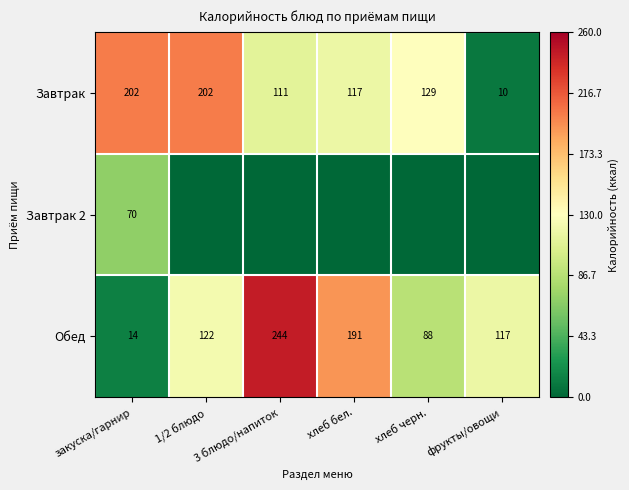

The value of Обед at фрукты/овощи is 57.6. True or false?

False